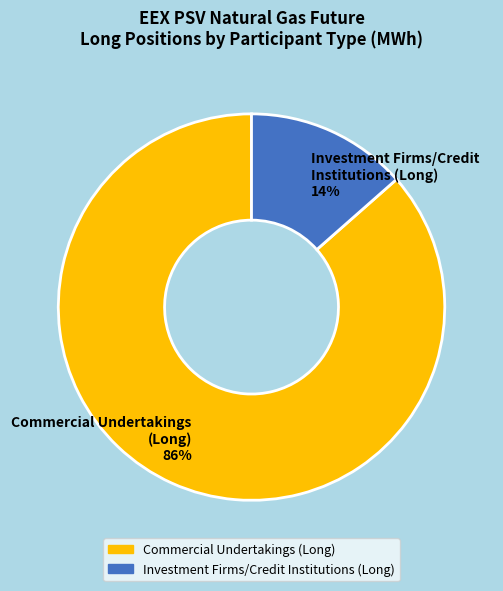

How many slices are in this pie chart?

2